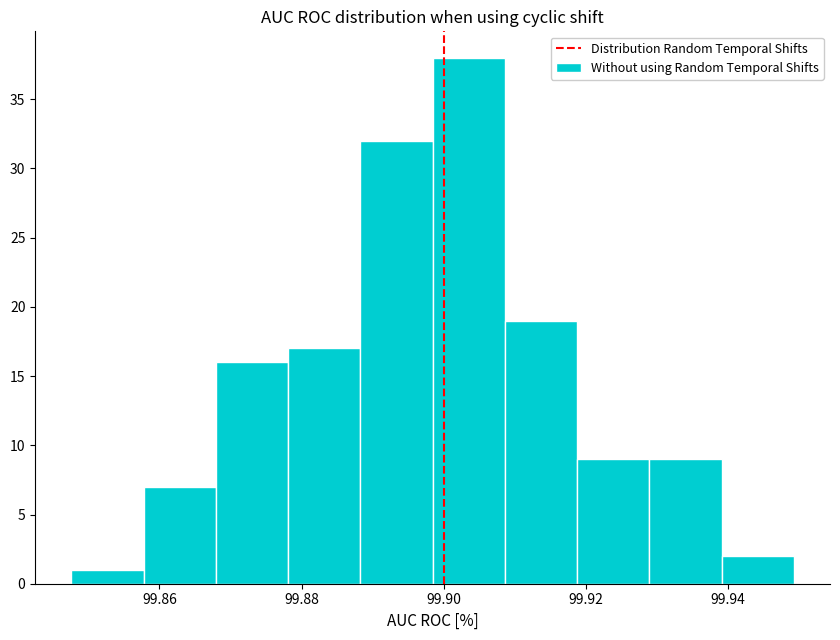

Reading left to right, transcribe this chart: for each bar, give the range it covers on the x-axis and its height. Neither the bar edges nor the heights are printed on the chart, so give them approximately, as read against the axes.

99.848 to 99.858: 1
99.858 to 99.868: 7
99.868 to 99.878: 16
99.878 to 99.888: 17
99.888 to 99.898: 32
99.898 to 99.908: 38
99.908 to 99.918: 19
99.918 to 99.928: 9
99.928 to 99.940: 9
99.940 to 99.950: 2